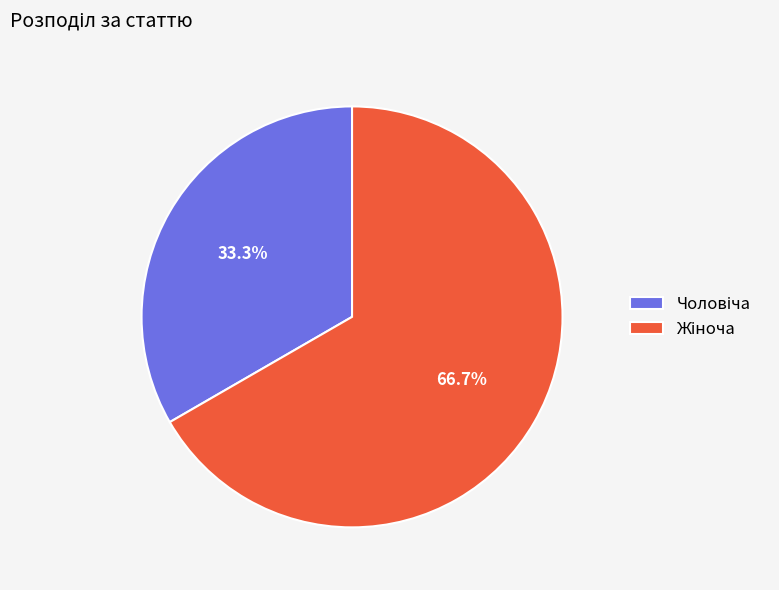

Does any single category account for the majority?

Yes